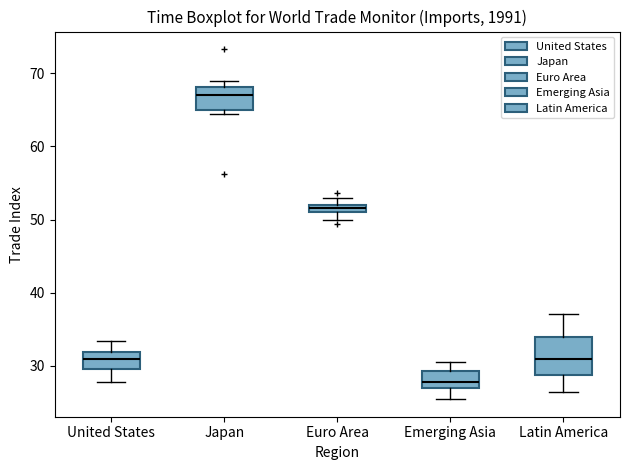

Which box is the tallest, from its lower edge to its upper edge?

Latin America